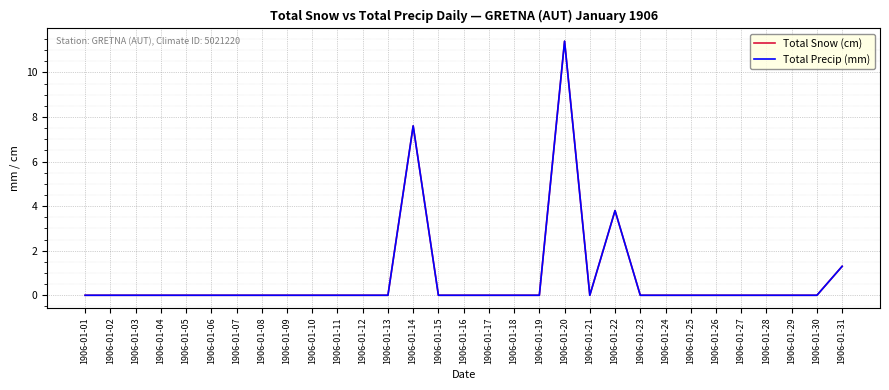

Which category has the lowest value in the Total Snow (cm) series?

1906-01-01